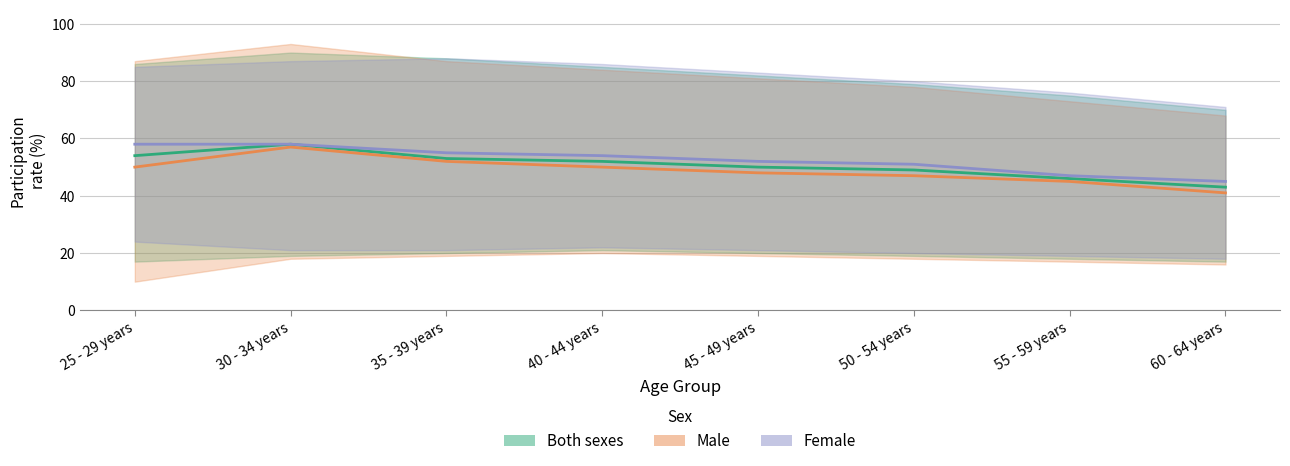

How many series are shown in this chart?

3